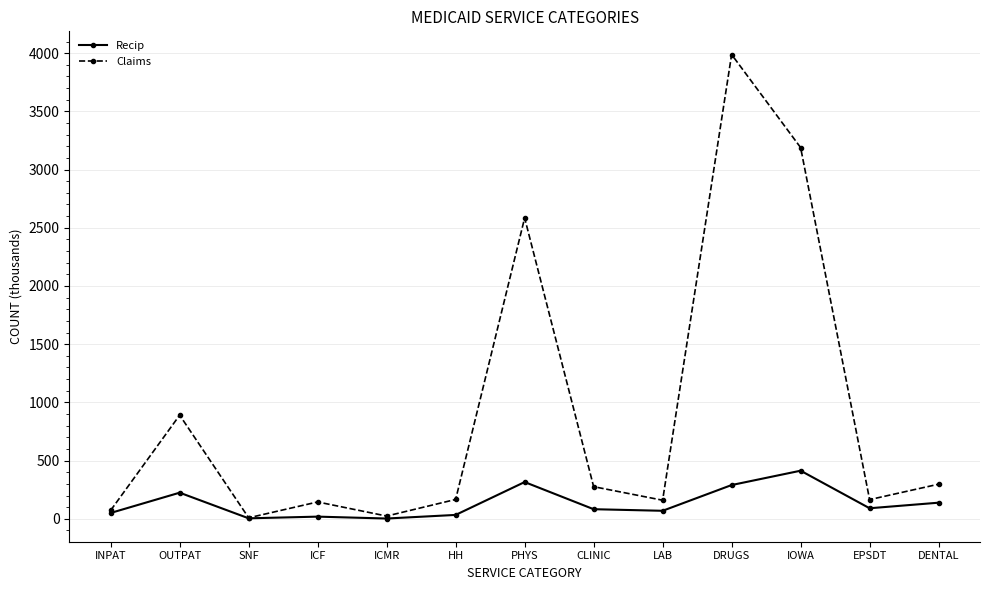

What is the maximum value shown in the chart?

3988.3